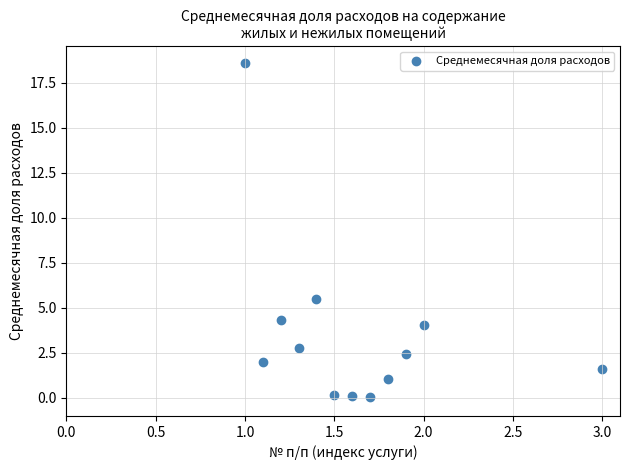

What is the range of X values (max minus min)?

2.0